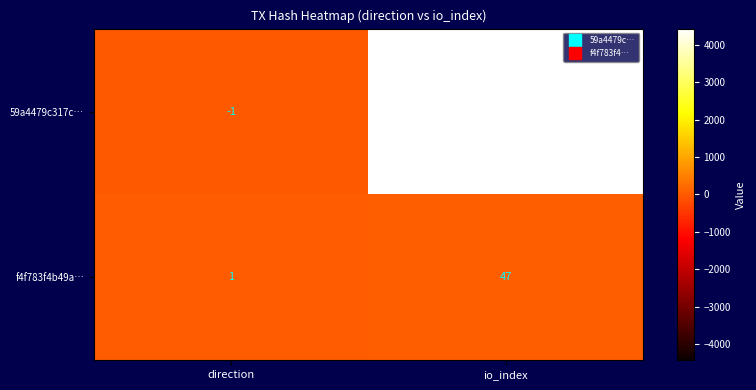

Is it true that 59a4479c317c… equals 0 at direction?

False